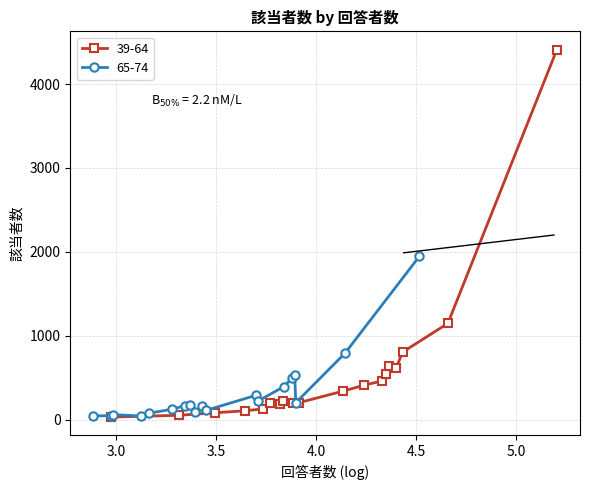

Is this an area chart (filled region under the line)?

No